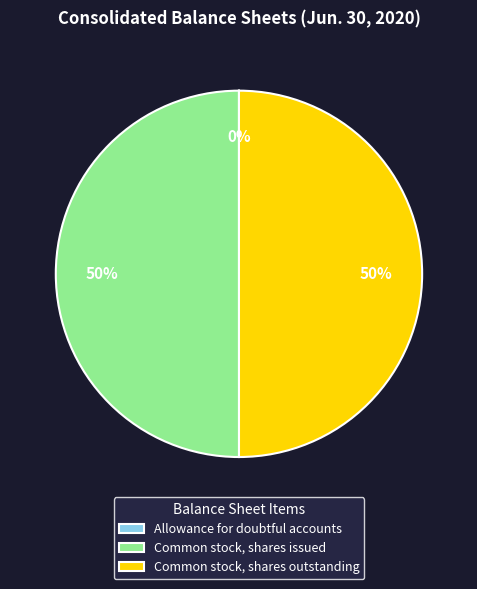

True or false: Common stock, shares issued accounts for 59% of the total.

False